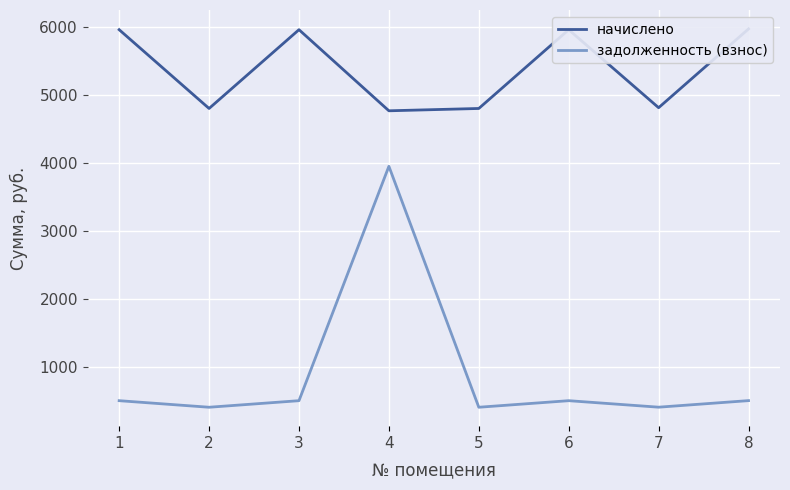

Between 1 and 3, which series saw the biggest shift?

начислено